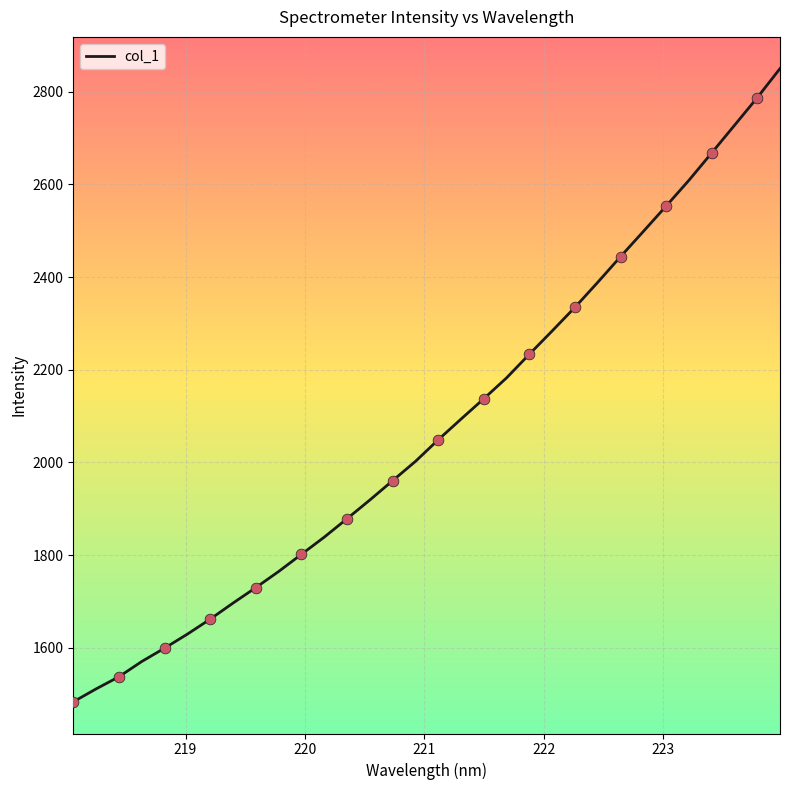

What is the minimum value shown in the chart?

1483.3